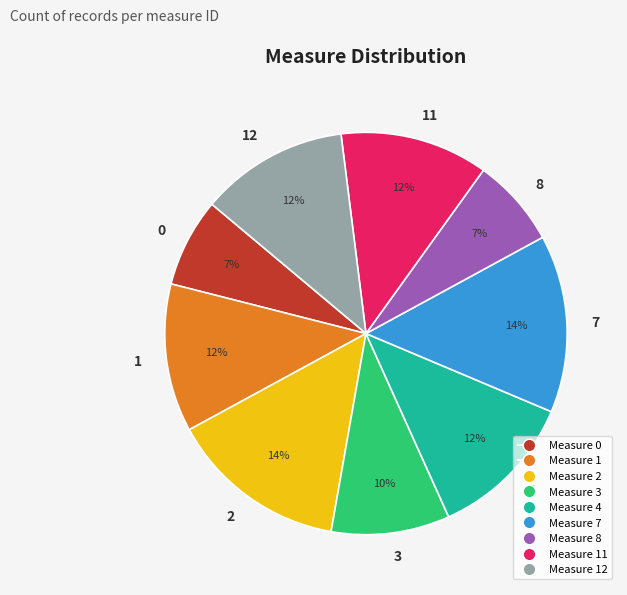

Combined, do 0 and 4 account for over 50%?

No